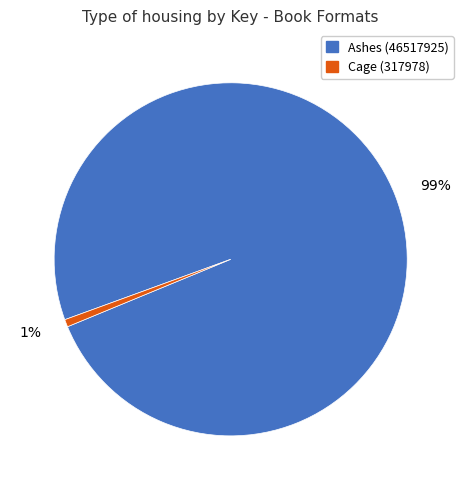

To the nearest percent, what is the average slice percentage?

50%